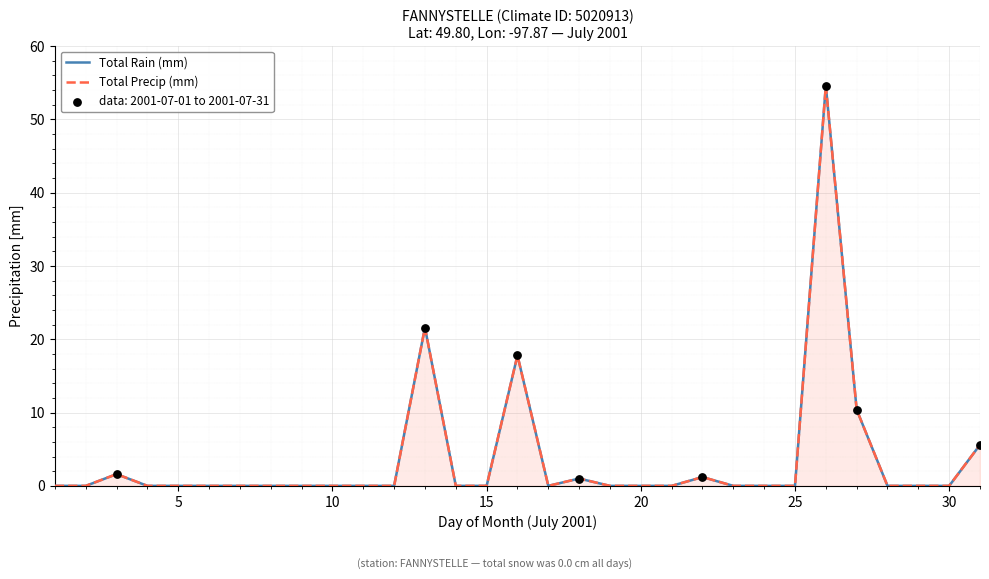

Which series has the widest spread of Y values?

Total Rain (mm)